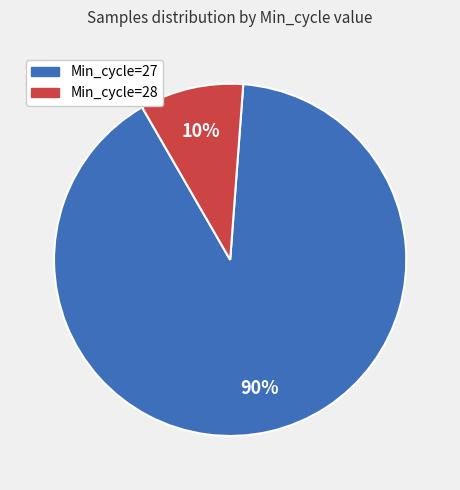

To the nearest percent, what percentage of the pie is Min_cycle=28?

10%